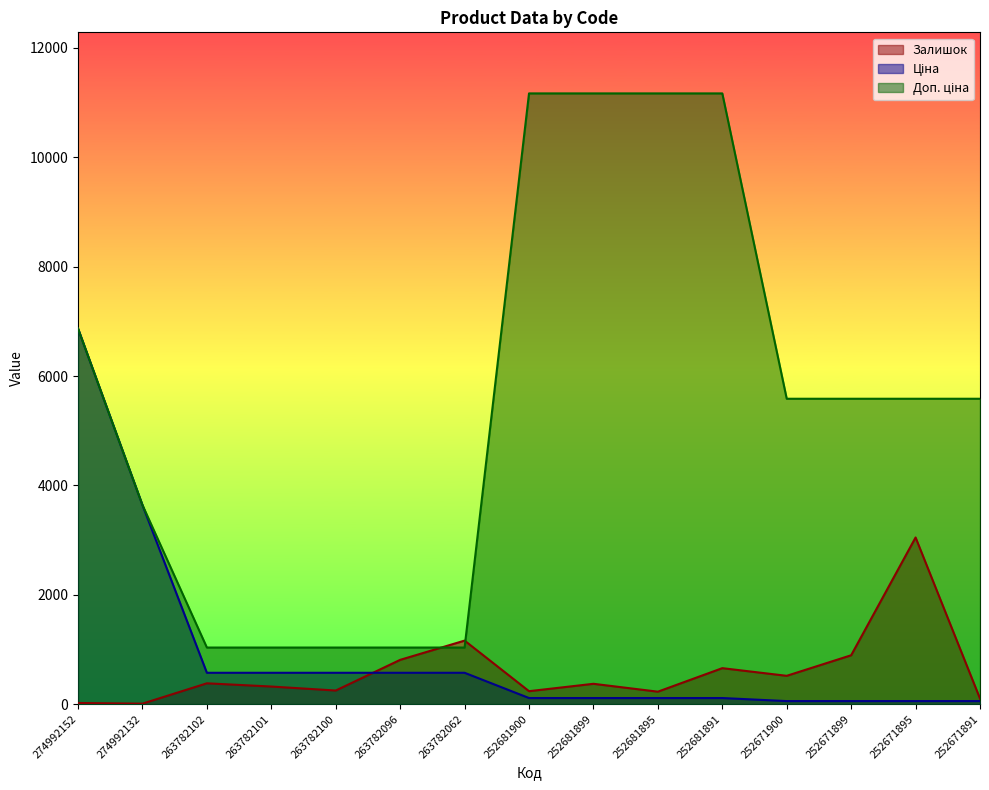

Which series changed the most between 263782102 and 252671895?

Доп. ціна